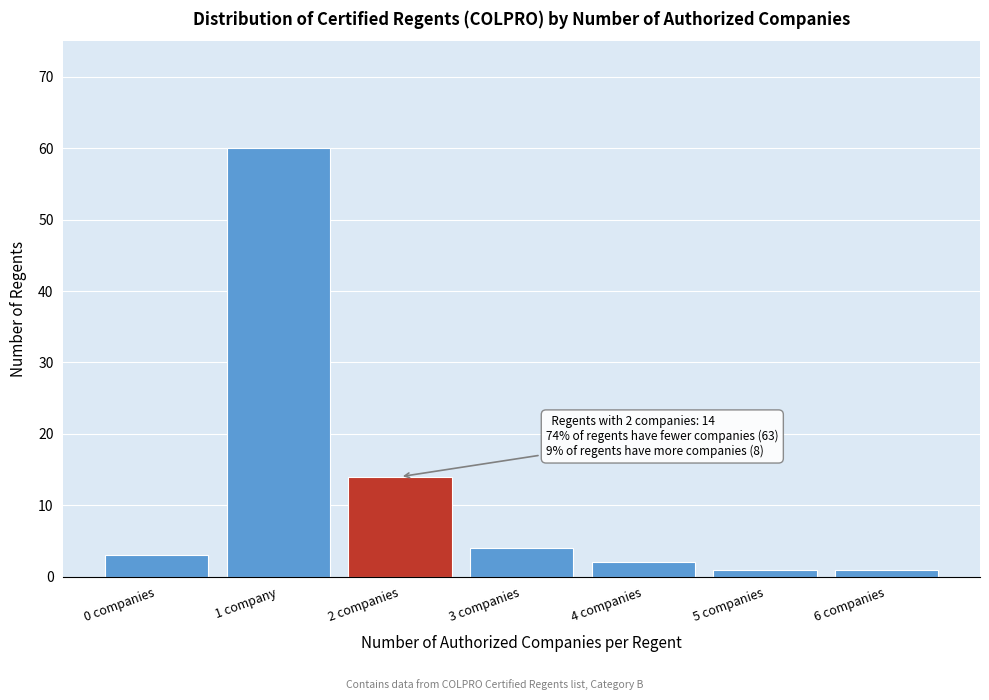

Reading left to right, list all the values displayed in this chart.

0 companies=3	1 company=60	2 companies=14	3 companies=4	4 companies=2	5 companies=1	6 companies=1